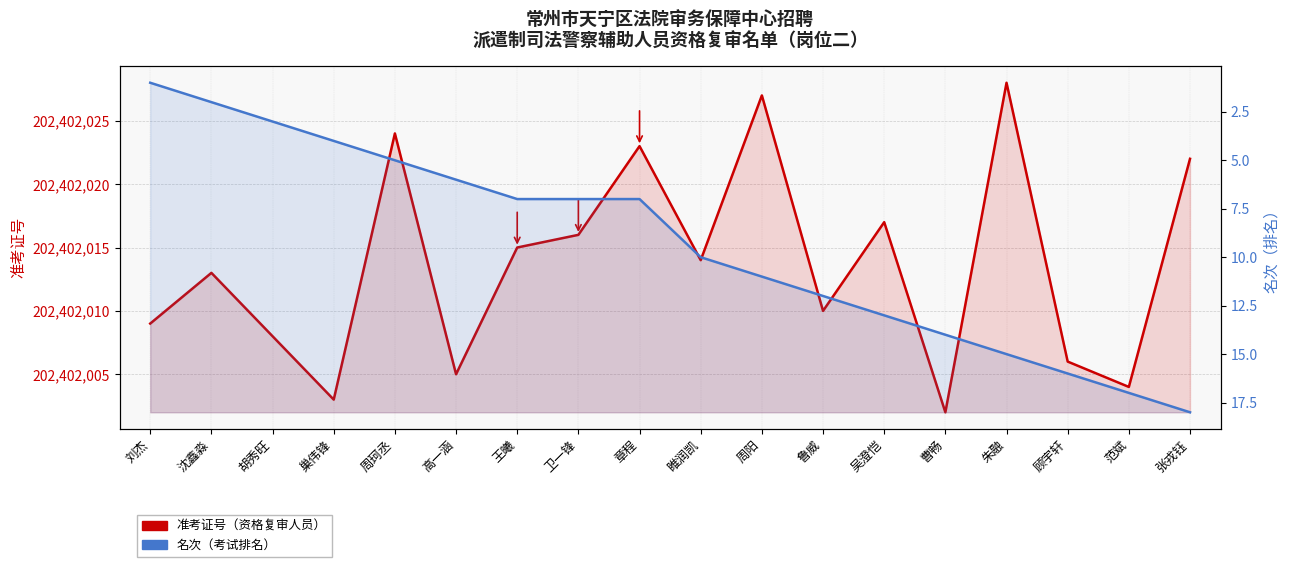

Where does the 名次 series first go above 10?

周阳